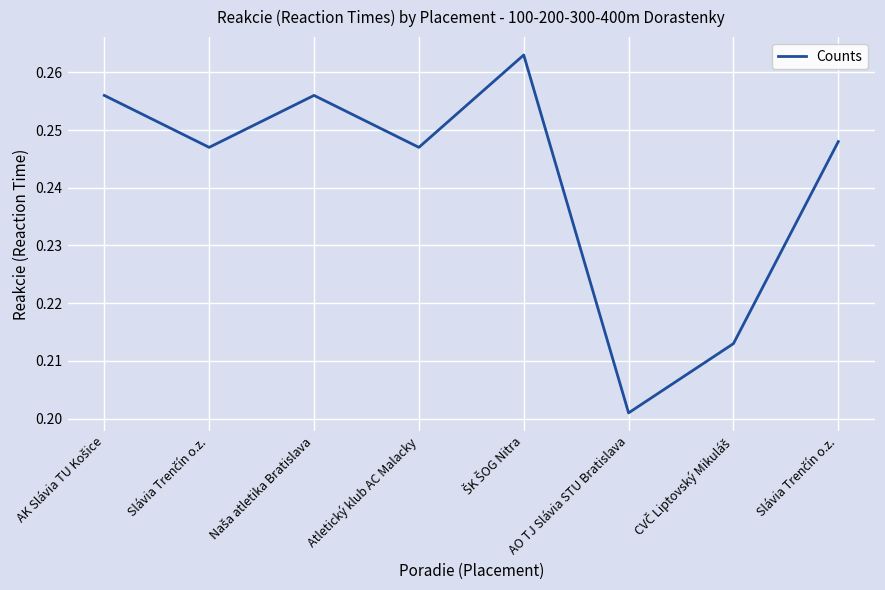

What is the average value?

0.2